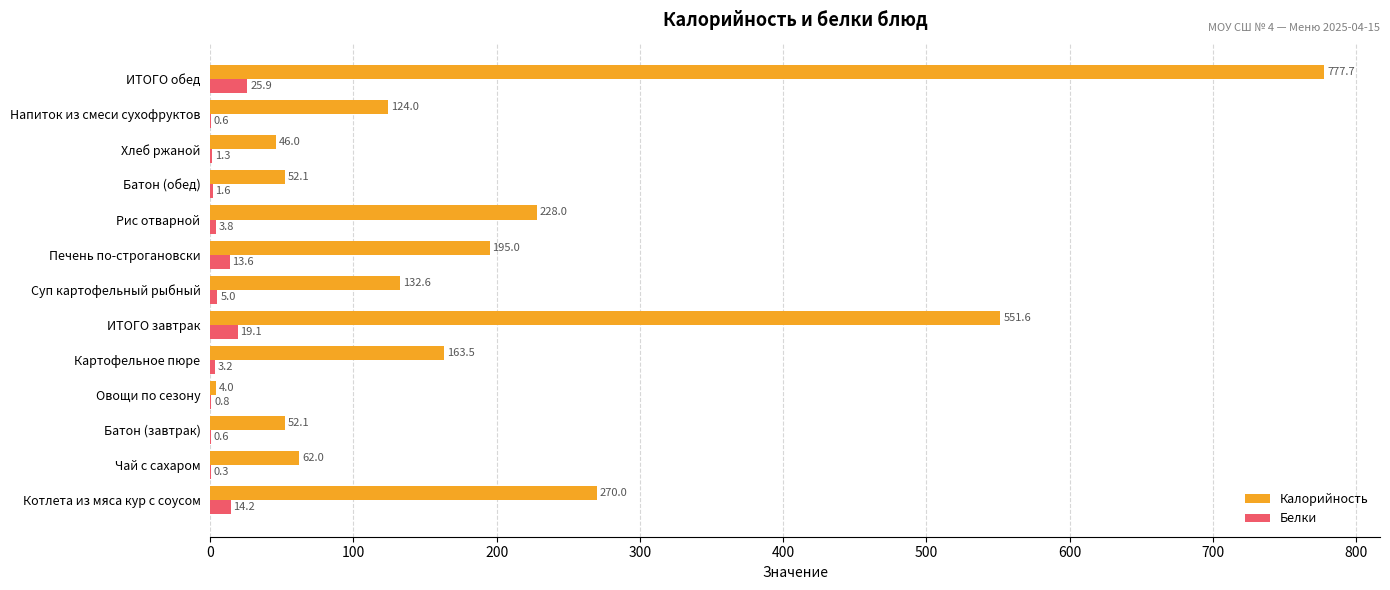

At which category is the sum across all series the highest?

ИТОГО обед